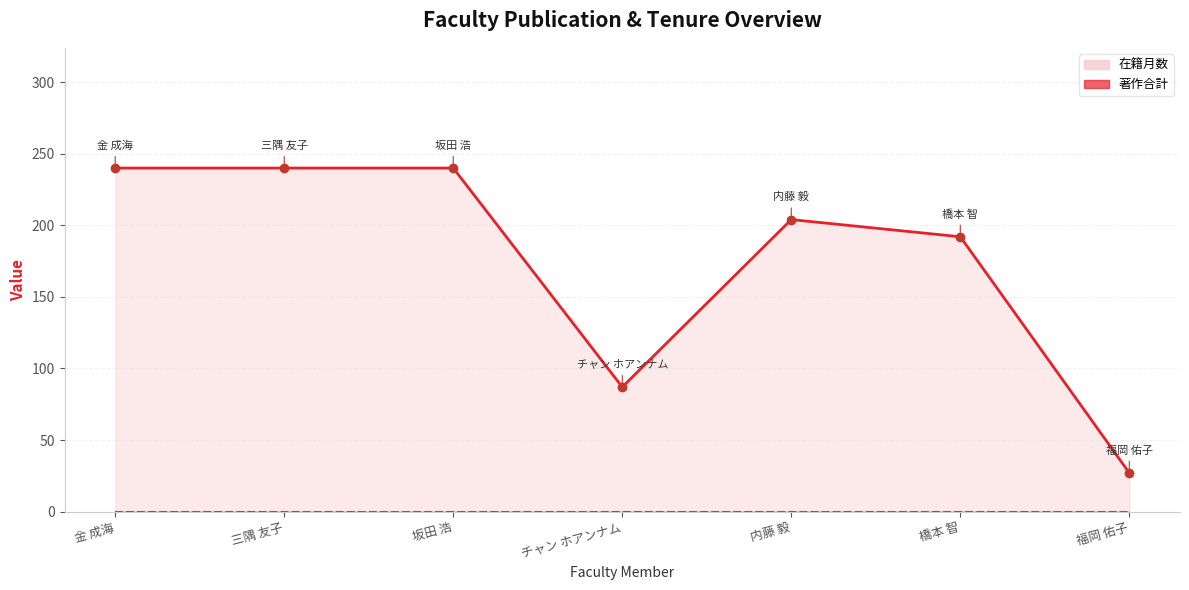

The value of 在籍月数 at 坂田 浩 is 373. True or false?

False